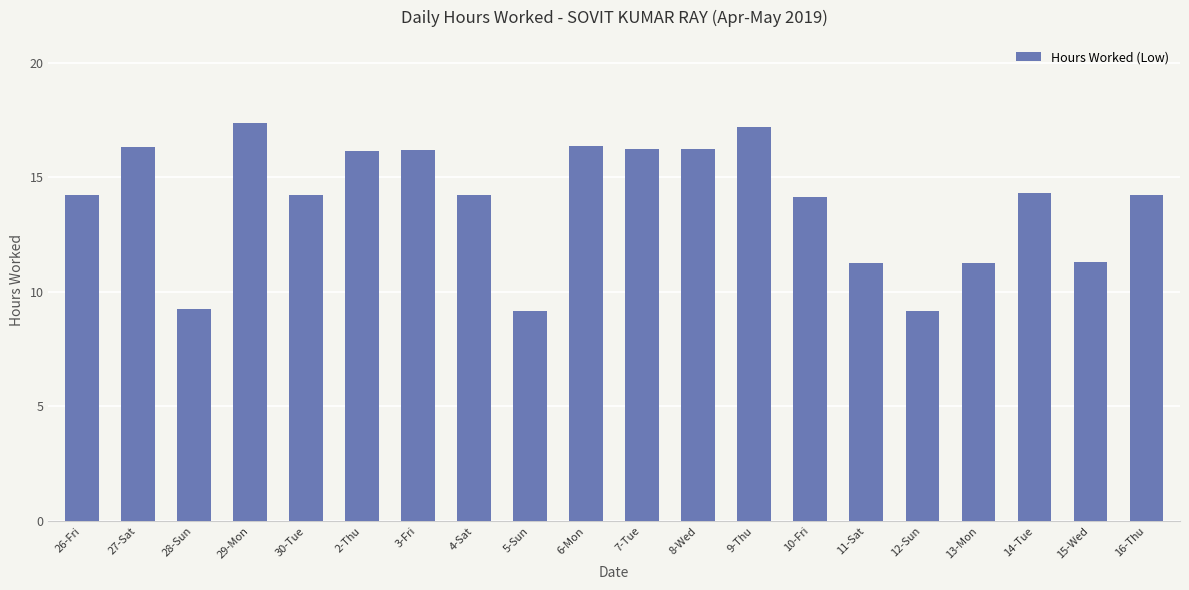

Does the chart contain stacked bars?

No